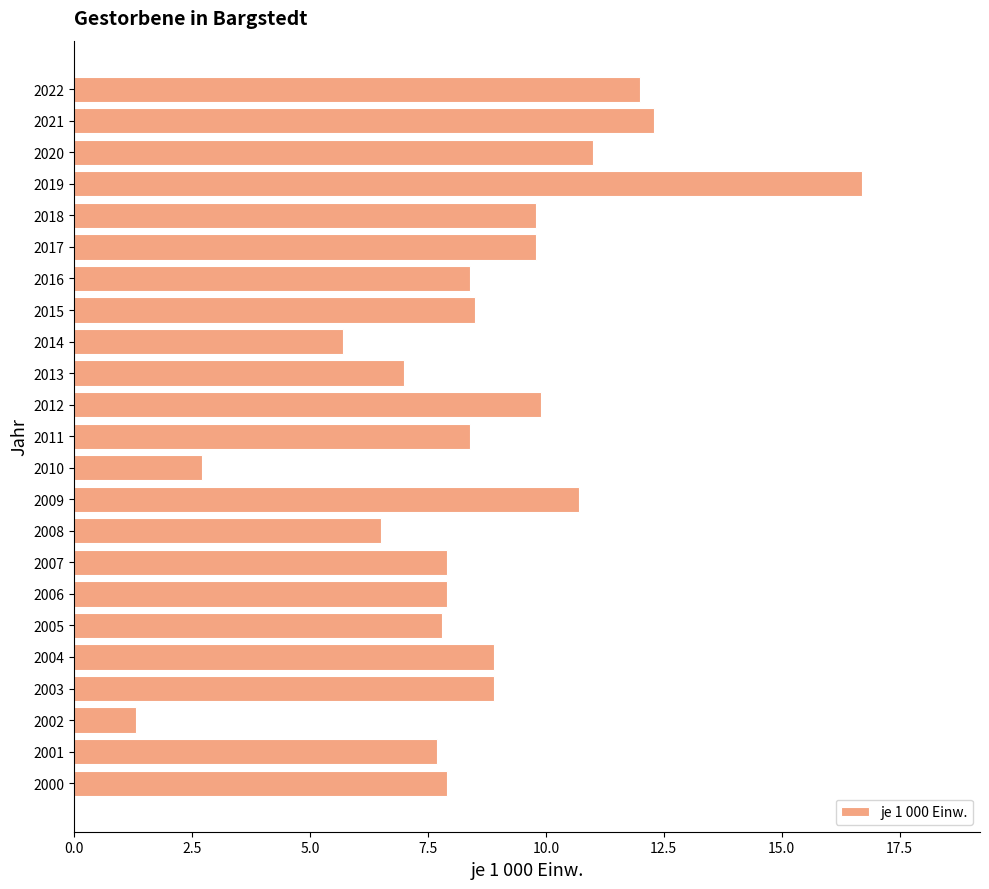

What is the maximum value shown in the chart?

16.7